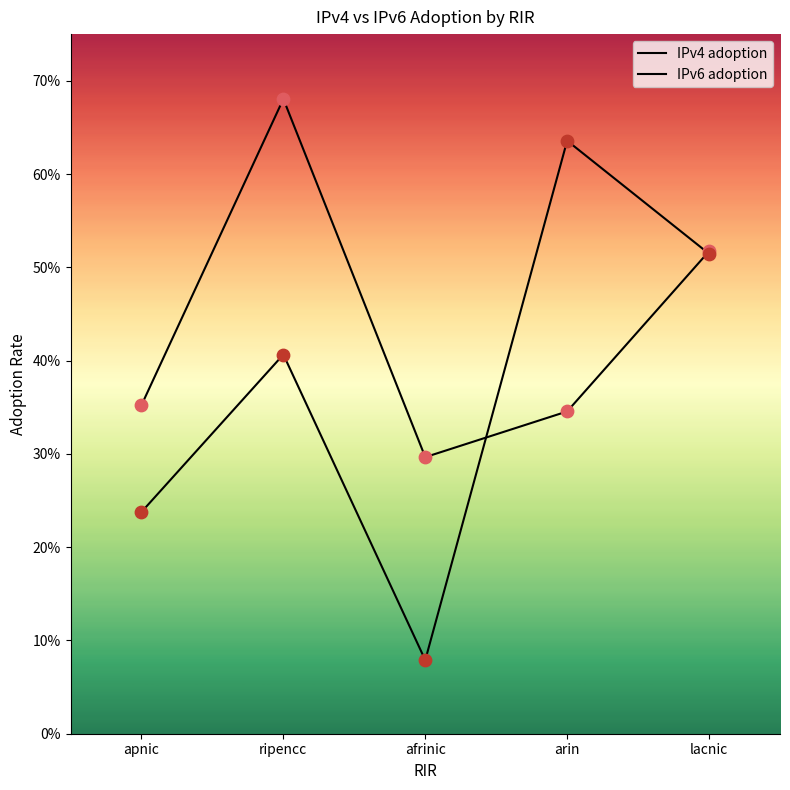

Does the chart have visible grid lines?

No